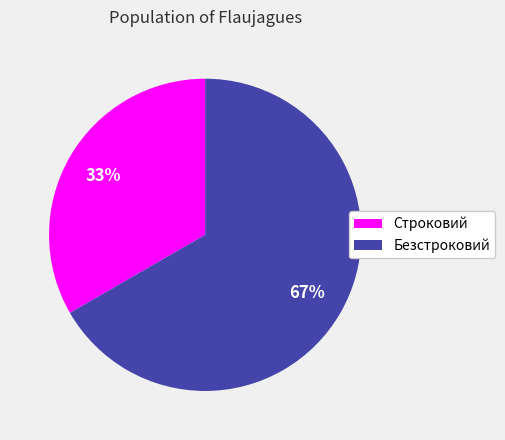

True or false: Строковий accounts for 33% of the total.

True